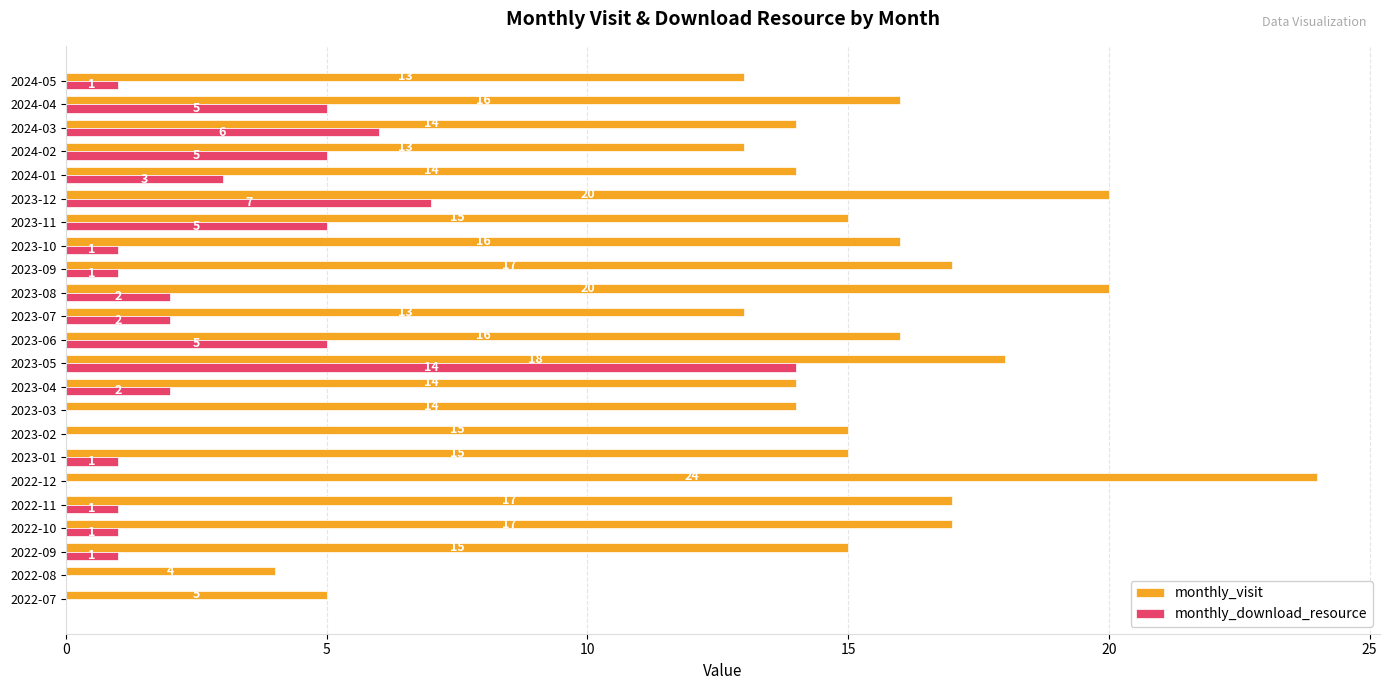

Read the monthly_visit value at 2022-09.

15